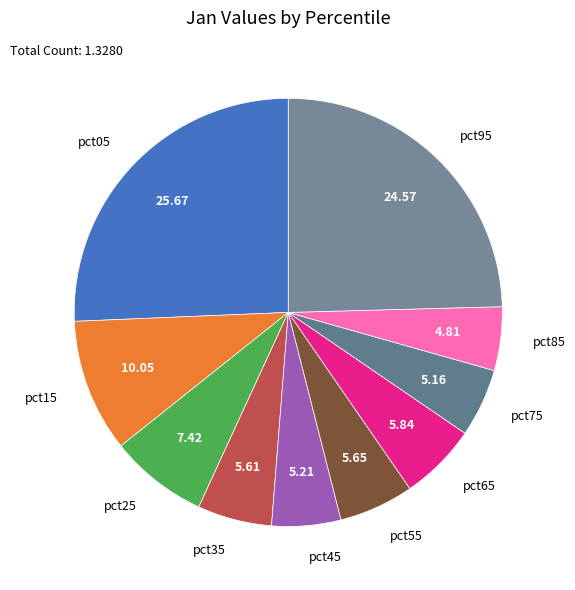

Count the number of slices in the pie.

10